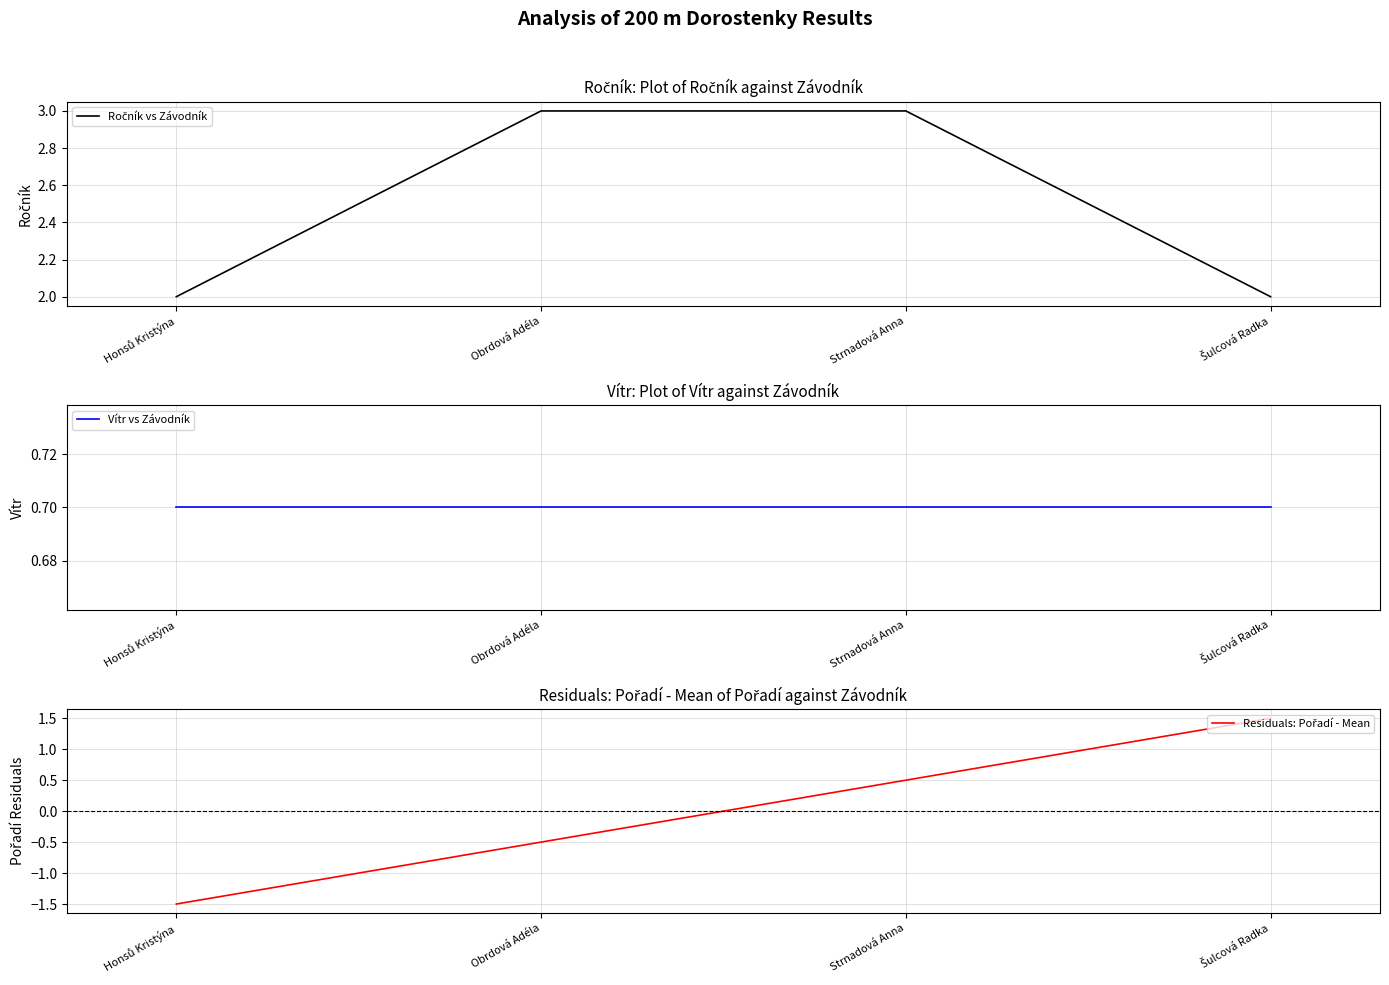

What is the value of the Residuals: Pořadí - Mean point at the 4th from the left?

1.5